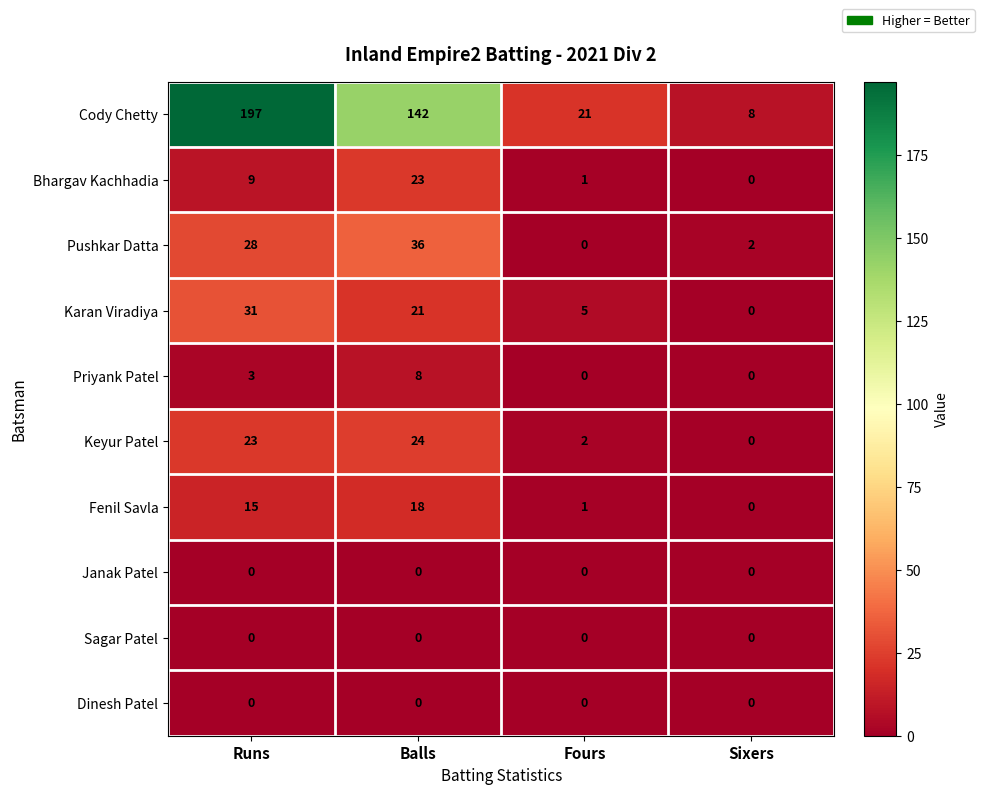

Read the Bhargav Kachhadia value at Runs.

9